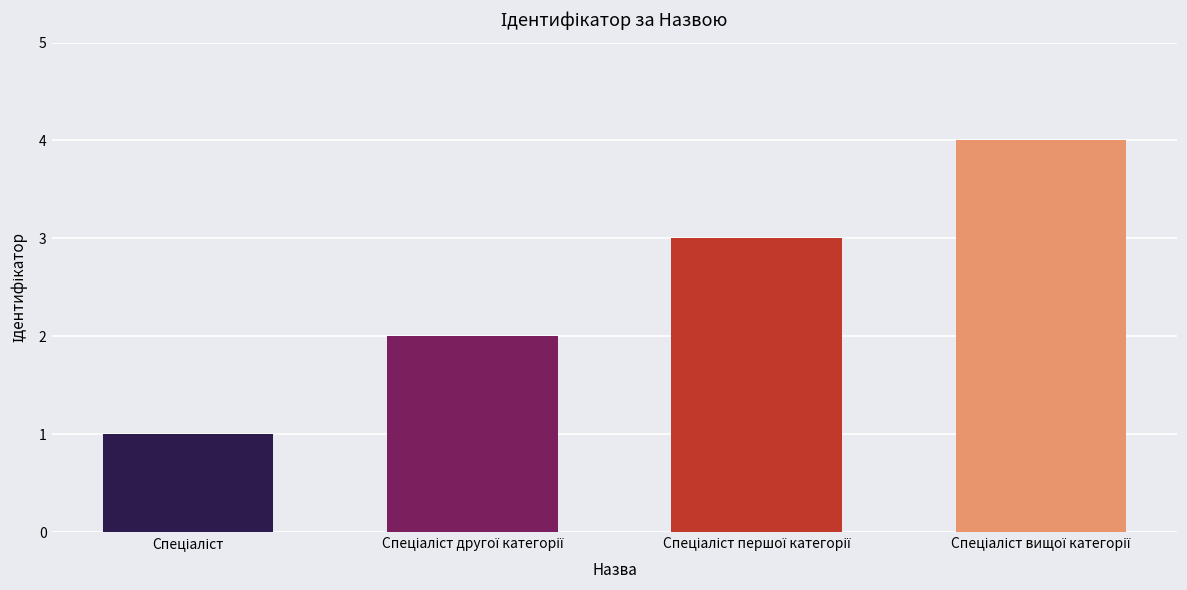

What is the greatest value displayed?

4